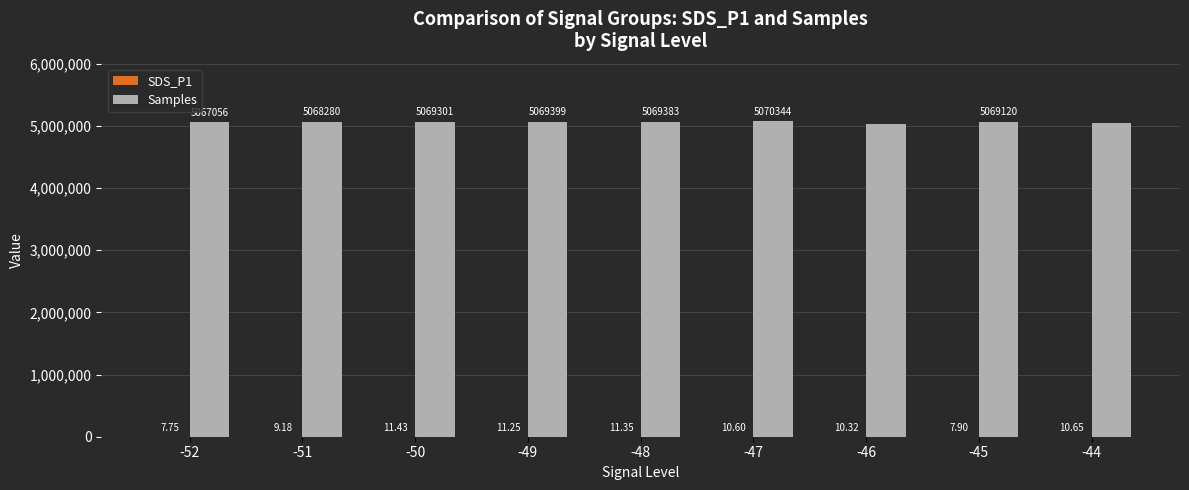

Is it true that Samples equals 1071573.1 at -46?

False